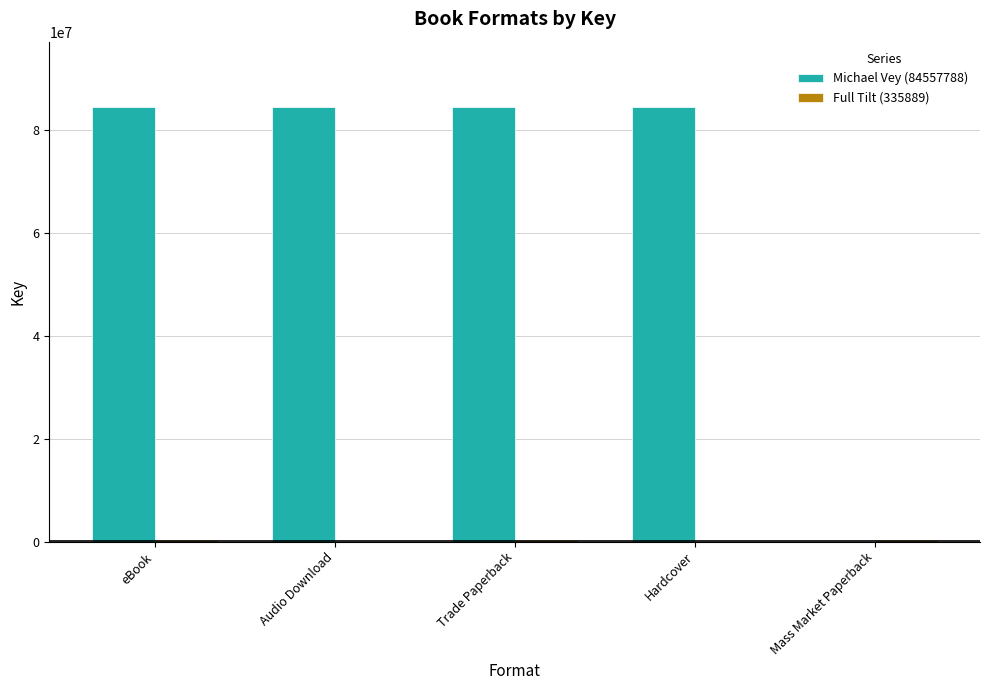

Which series has the largest total across all categories?

Michael Vey (84557788)